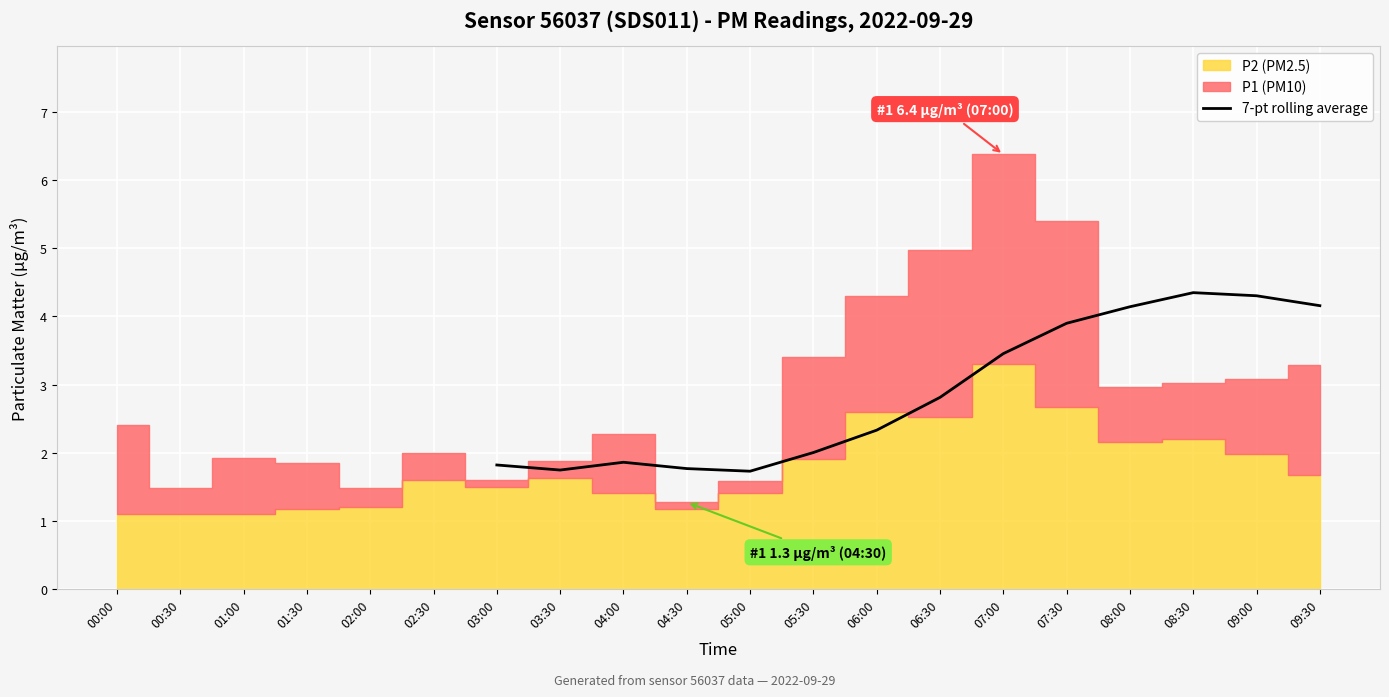

The 7-pt rolling average series shows 1.9 at 07:30. True or false?

False